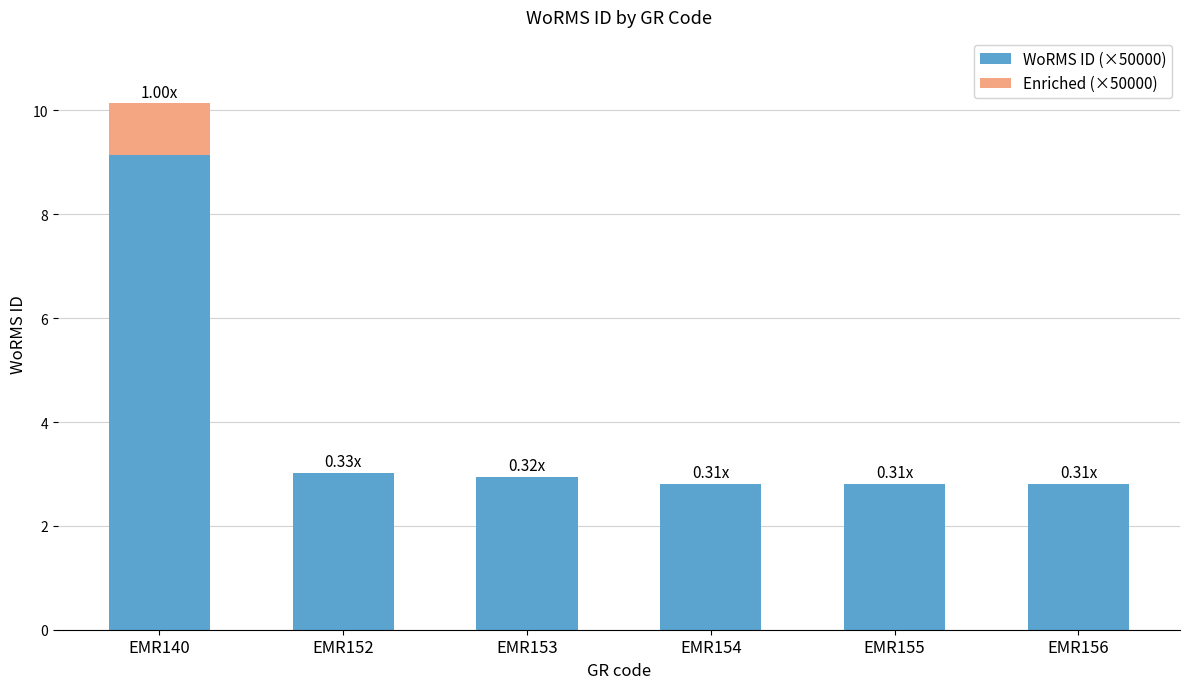

What is the total value across all series at EMR140?

10.1